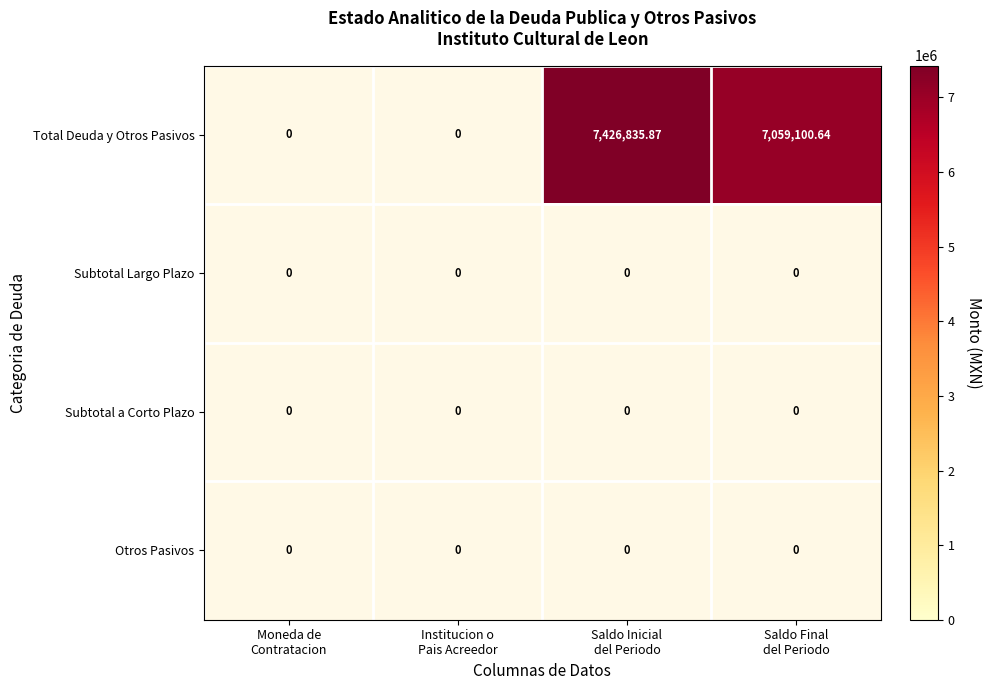

How many values in Total Deuda y Otros Pasivos are above zero?

2